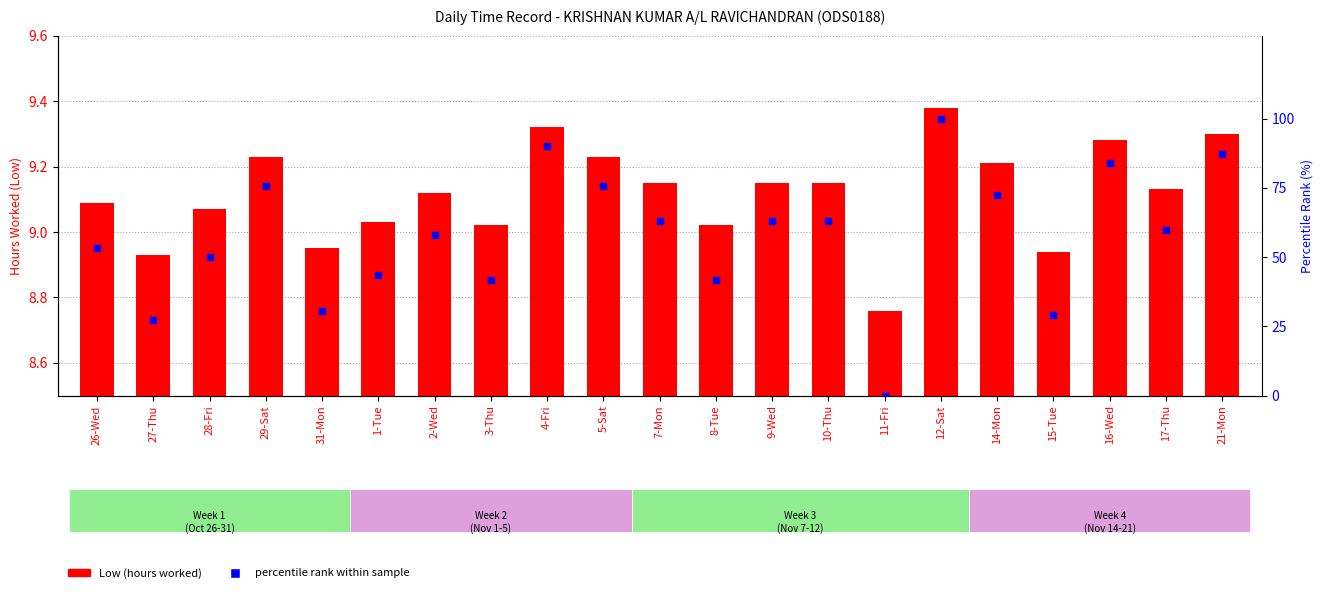

Which series reaches the minimum Y coordinate?

percentile rank within sample